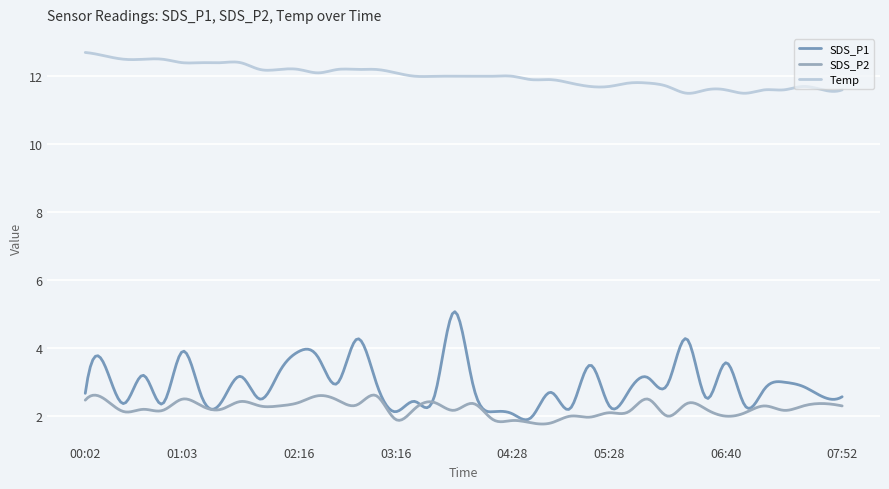

Which series has the largest range (max minus min)?

SDS_P1